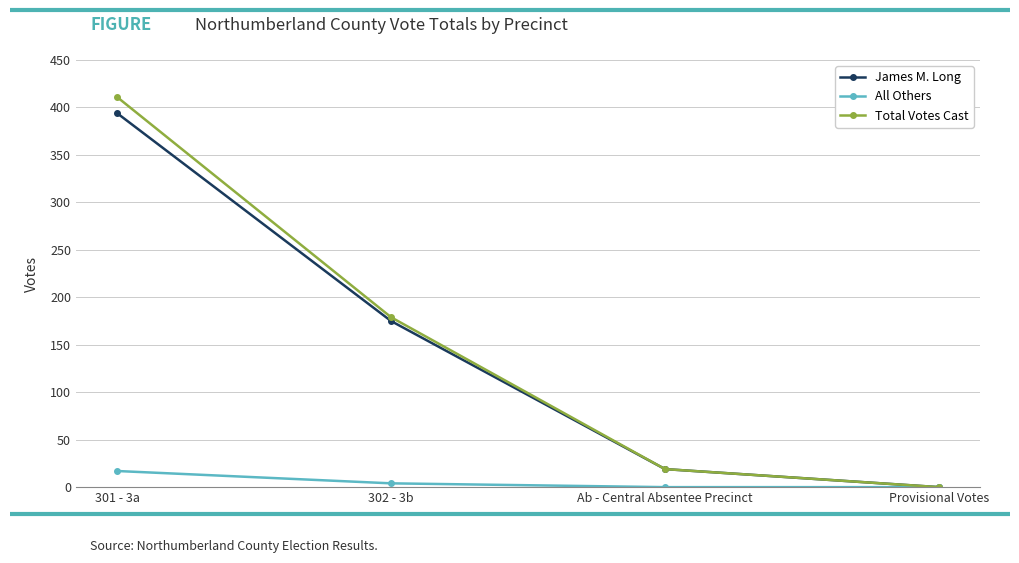

How many lines are shown in the chart?

3